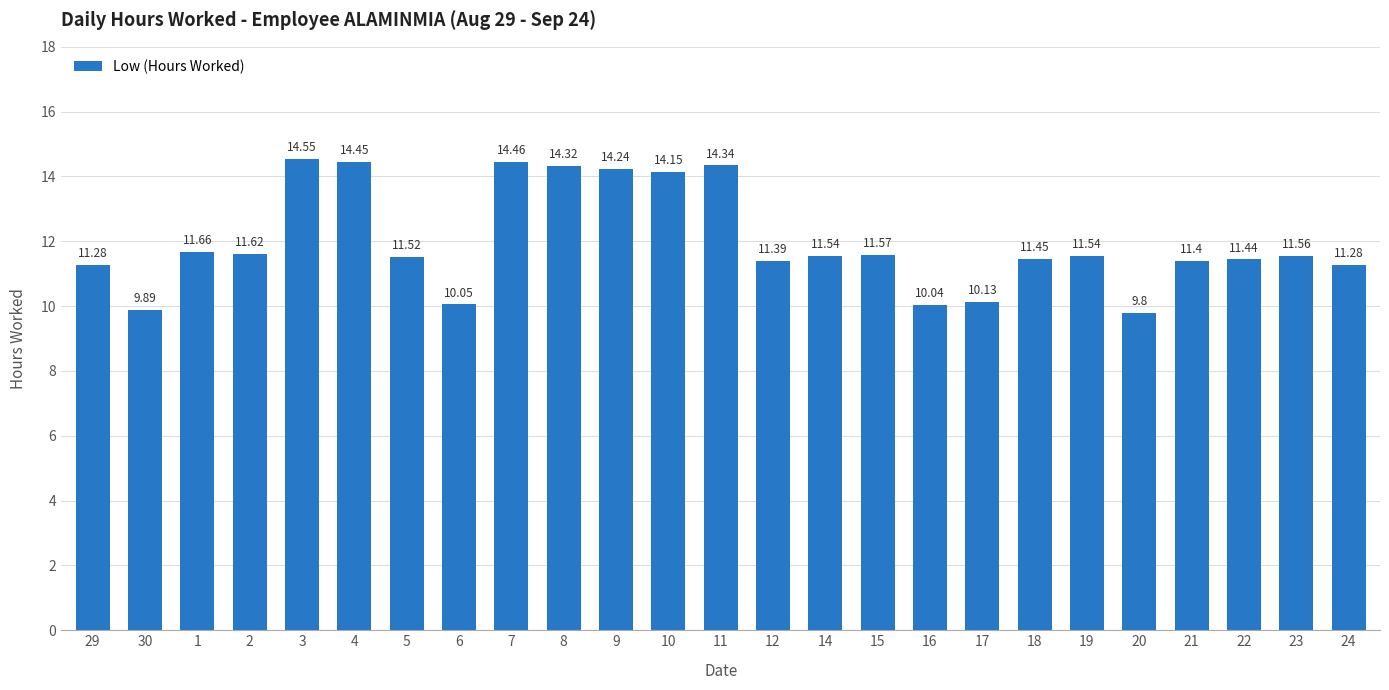

How many categories are shown in the chart?

25